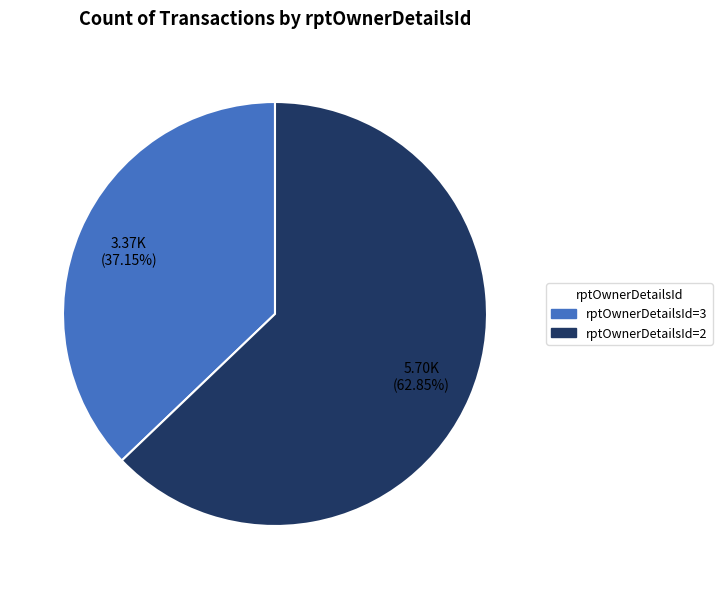

Is there a majority slice in this chart?

Yes